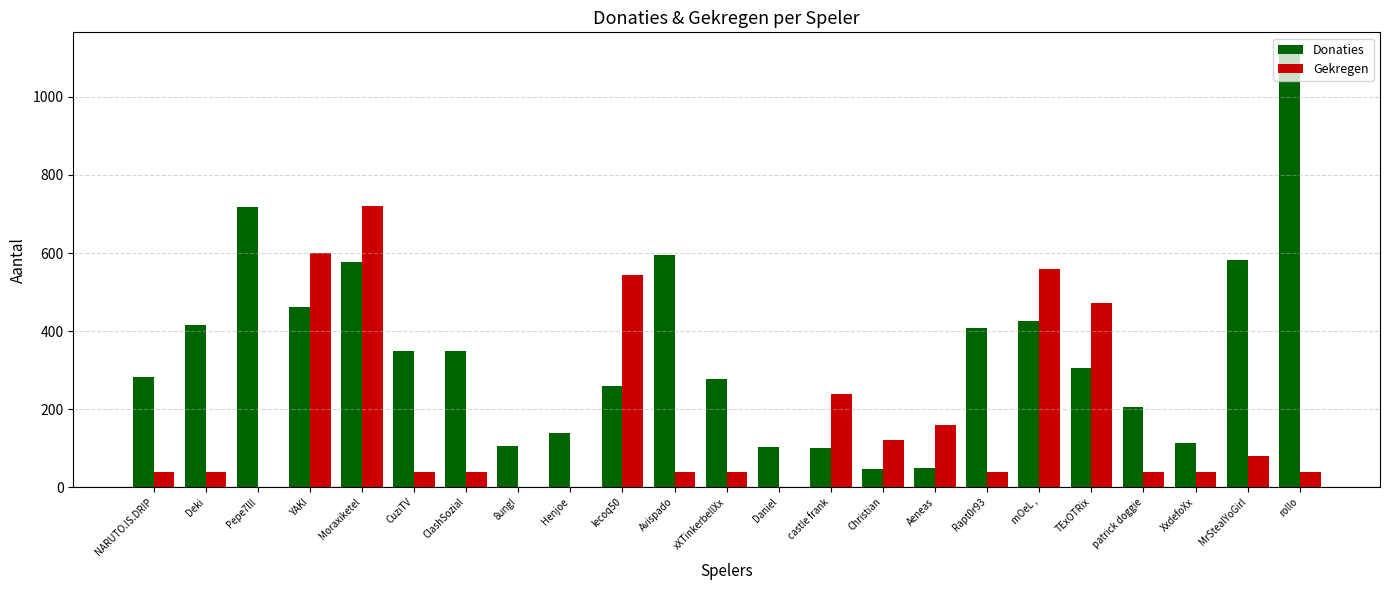

How many groups of bars are there?

23